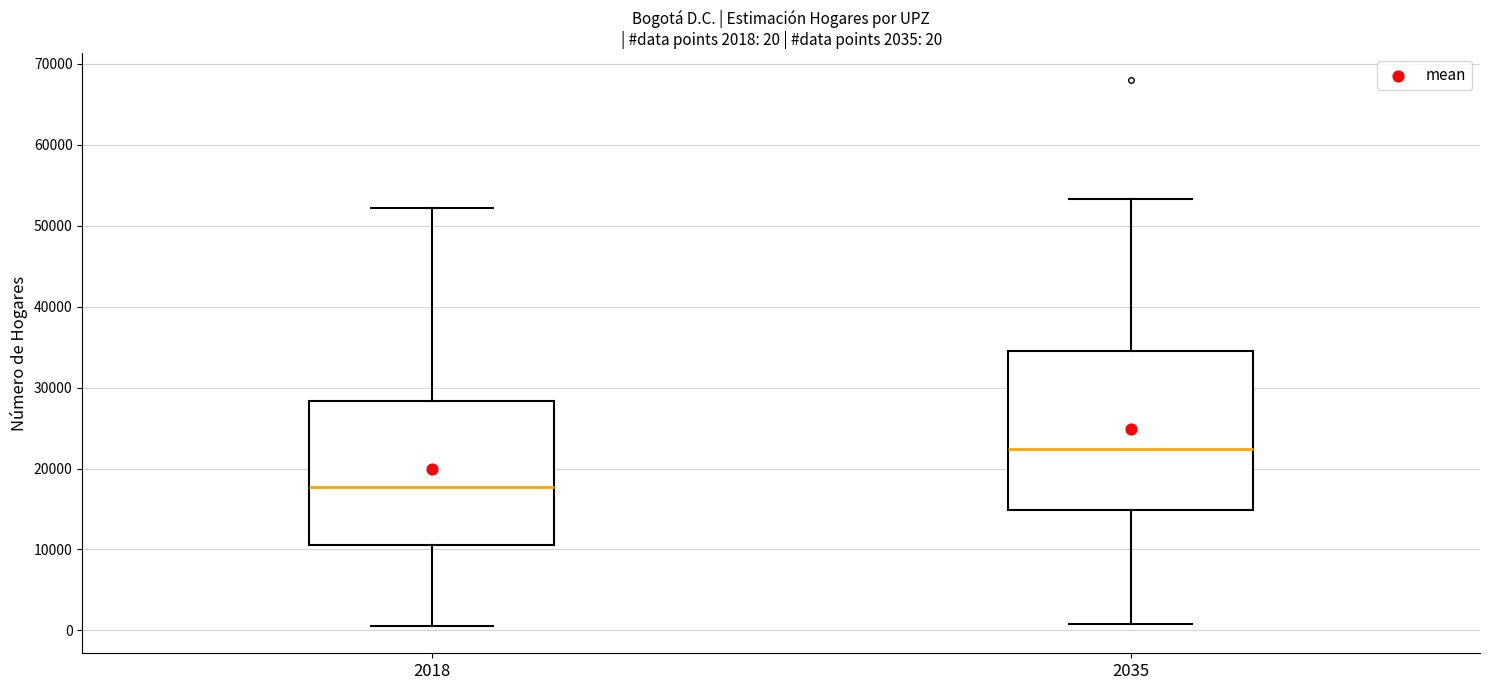

Comparing the boxes themselves (not the whiskers), which one is the tallest?

2035